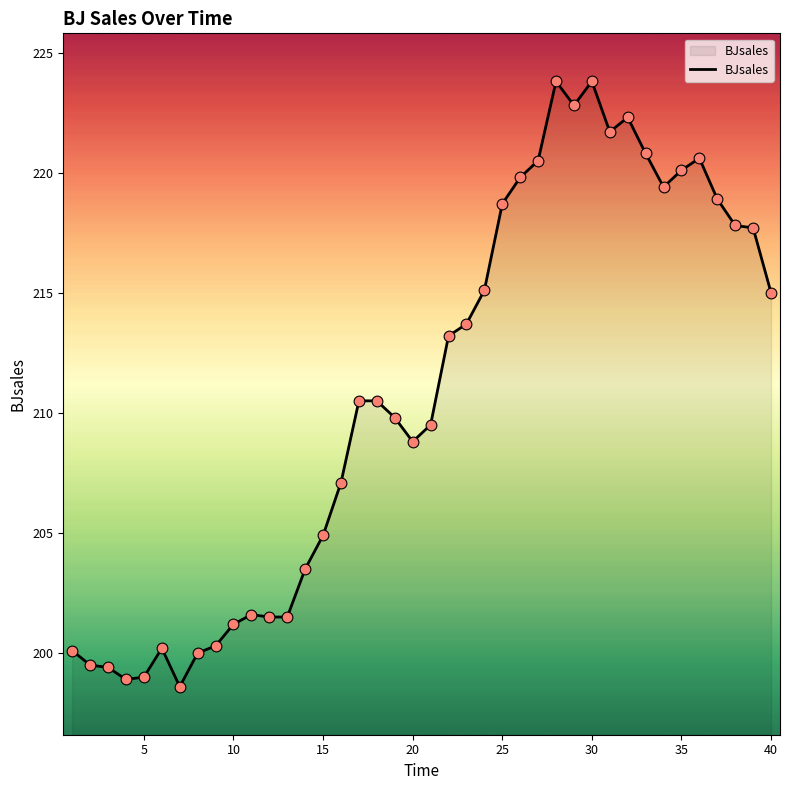

What is the minimum value shown in the chart?

198.6